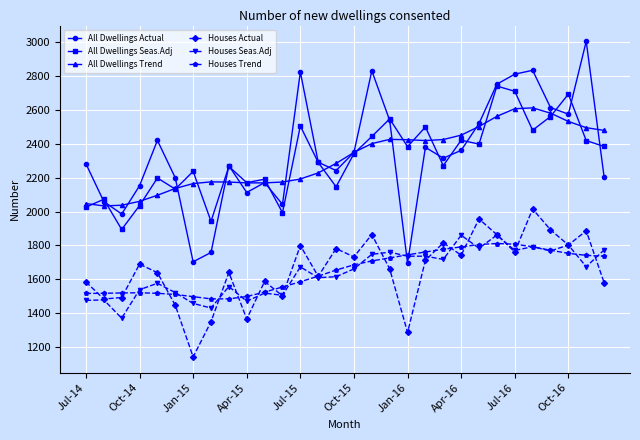

Which series ends up on top after the final intersection of Houses Trend and All Dwellings Actual?

All Dwellings Actual